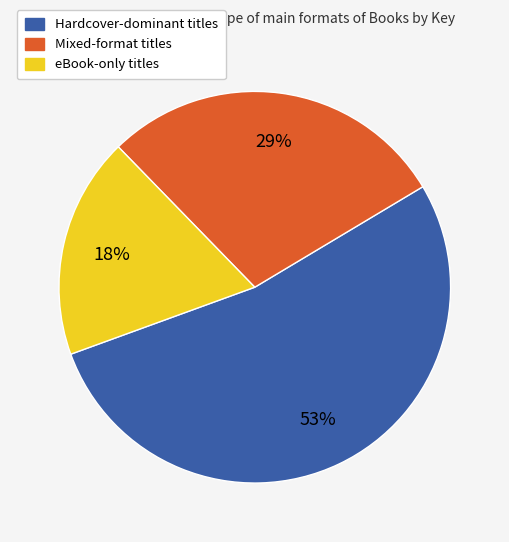

To the nearest percent, what is the average slice percentage?

33%